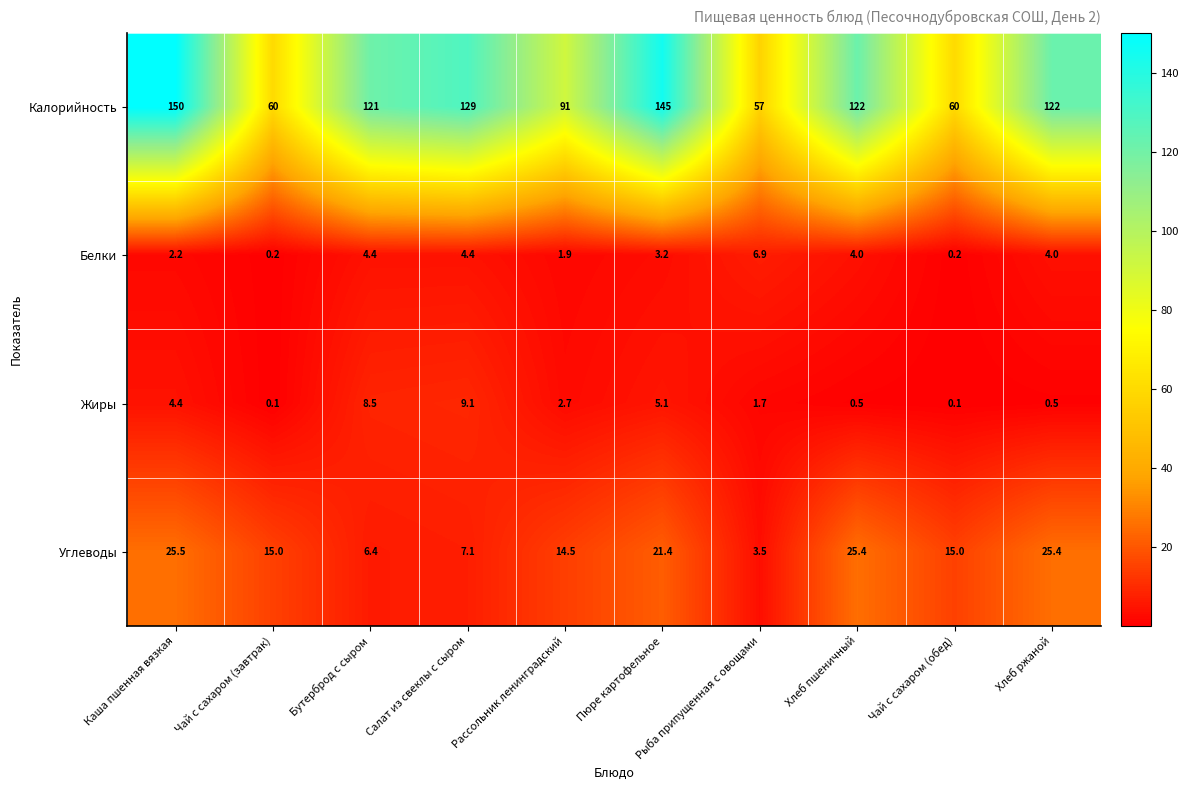

Rank the series by their maximum value, from highest to lowest.

Калорийность, Углеводы, Жиры, Белки